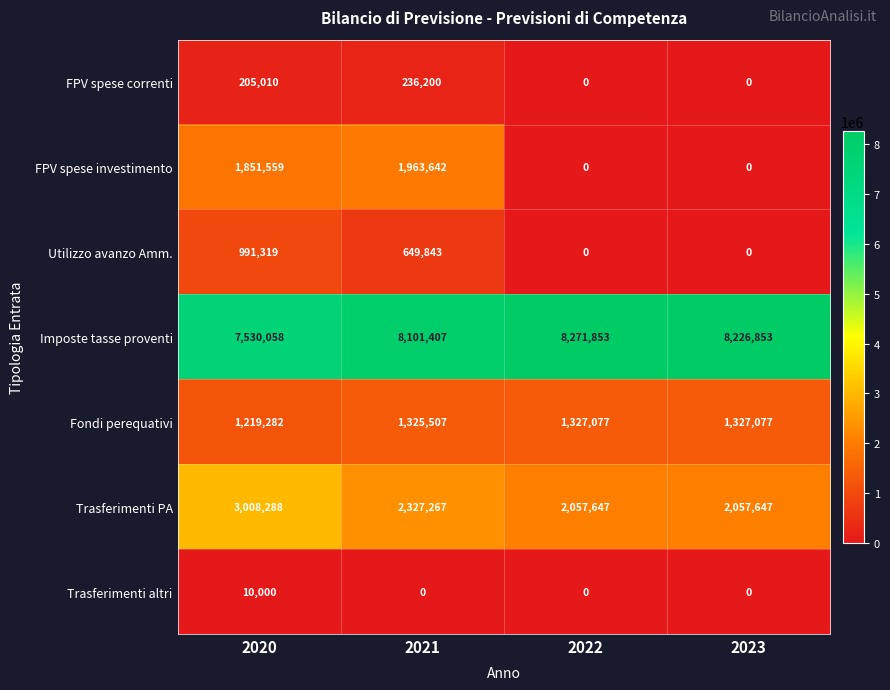

What is the sum of all Utilizzo avanzo Amm. values?

1641162